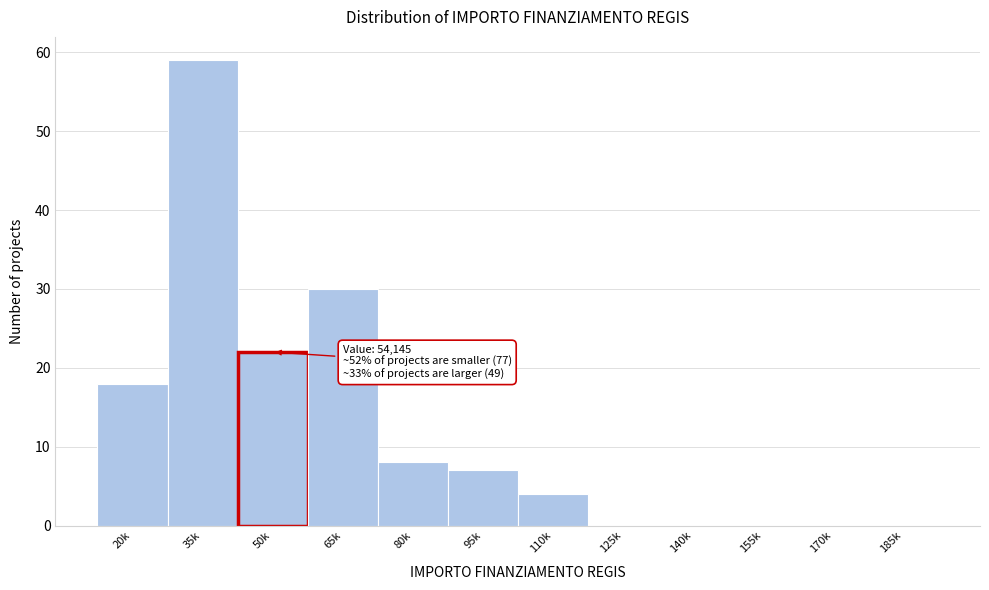

Reading left to right, what are all the values shown in this chart?

20k=18	35k=59	50k=22	65k=30	80k=8	95k=7	110k=4	125k=0	140k=0	155k=0	170k=0	185k=0